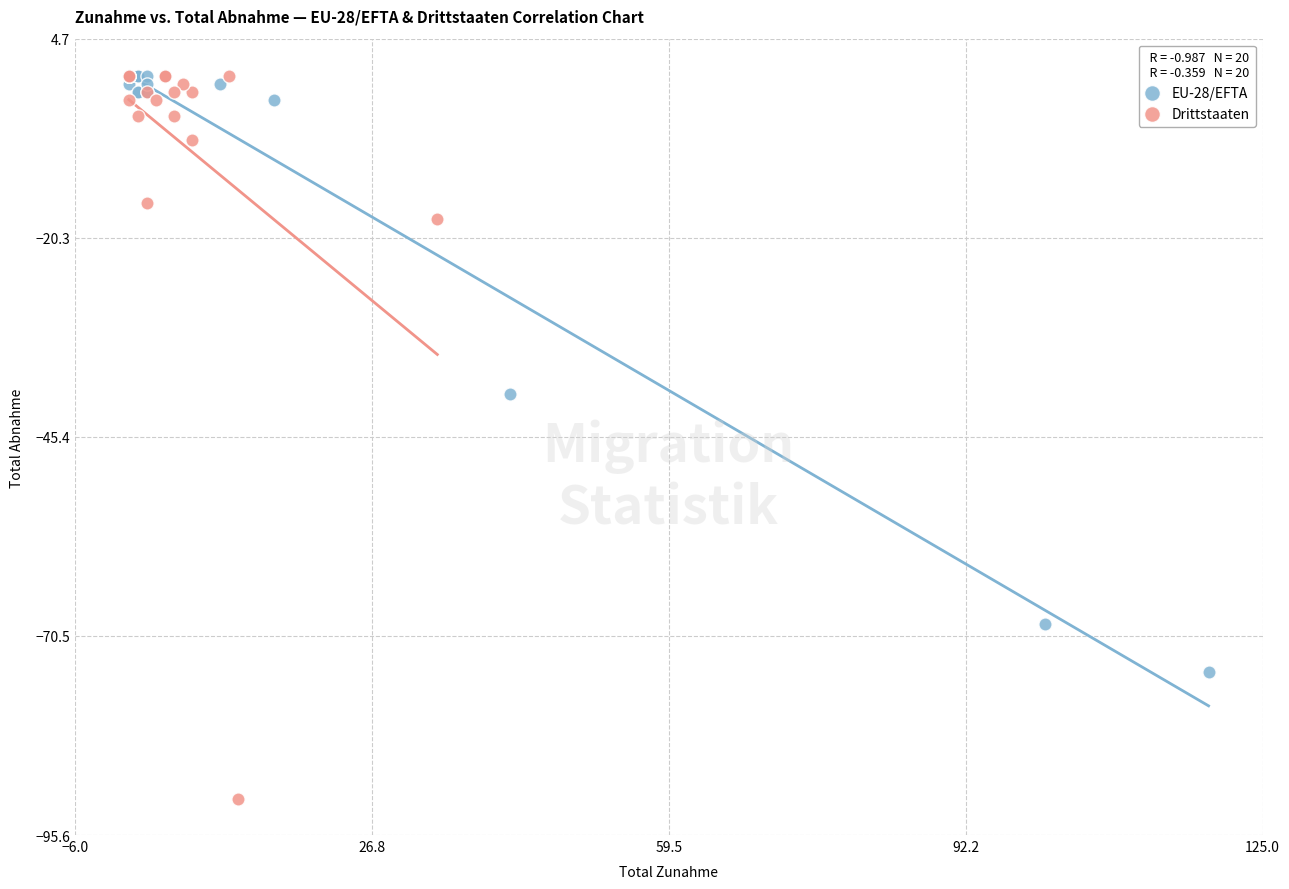

Which series reaches the minimum Y coordinate?

Drittstaaten